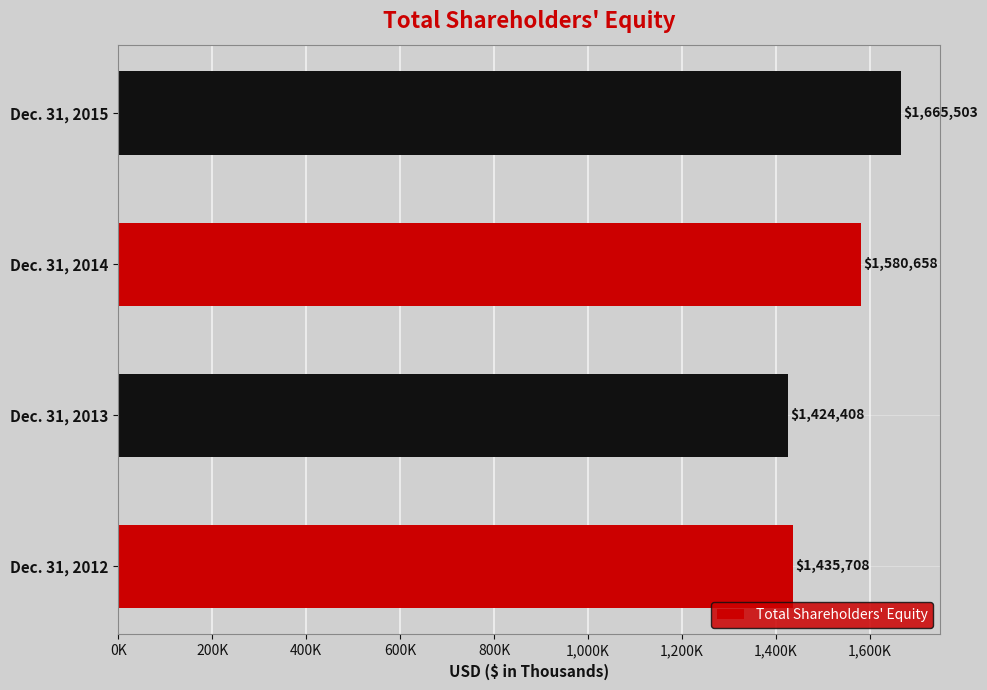

How many data points does each series have?

4